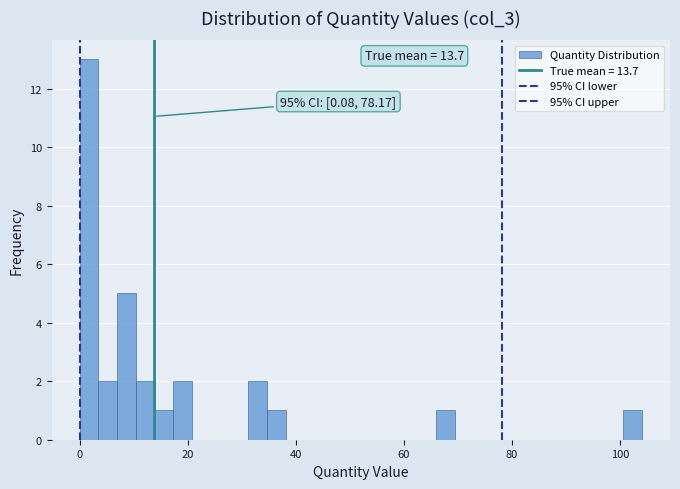

Around what value on the x-axis is the tallest bar? Give the approximate position of its centre, as read against the axis.

2